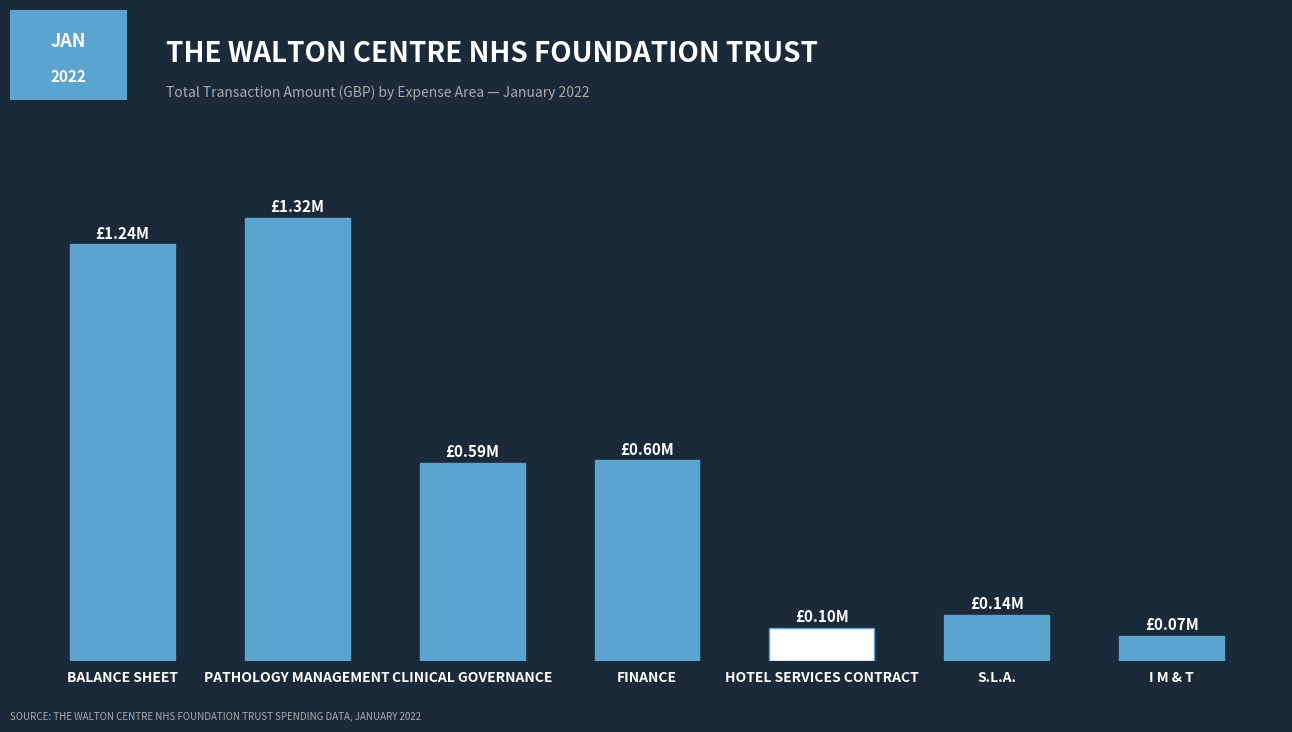

What position from the right is FINANCE?

4